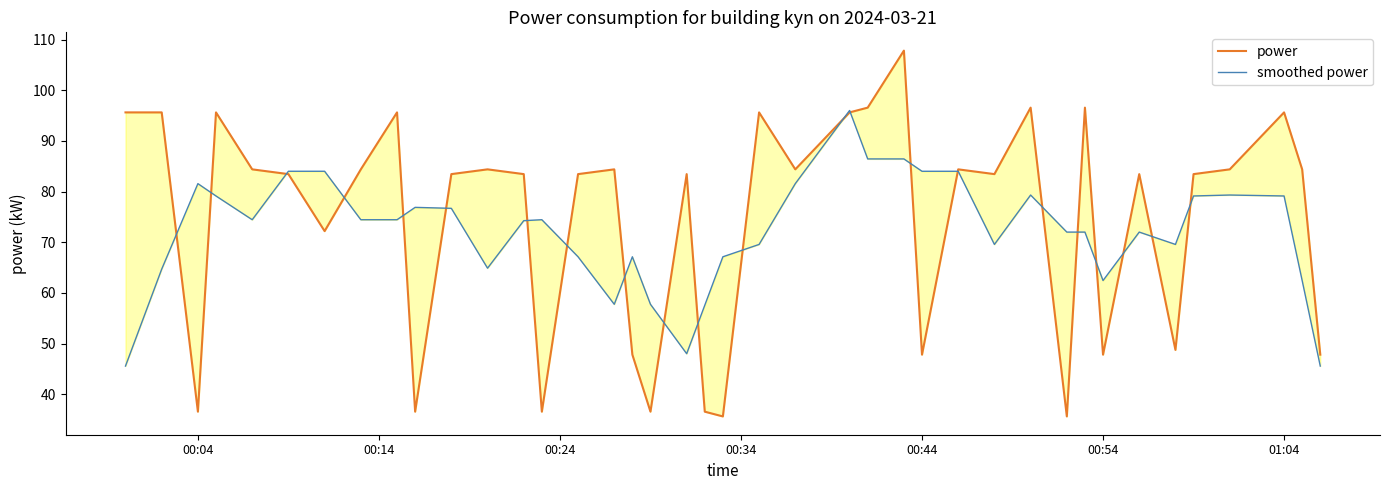

What are all the series names shown in the legend?

power, smoothed power